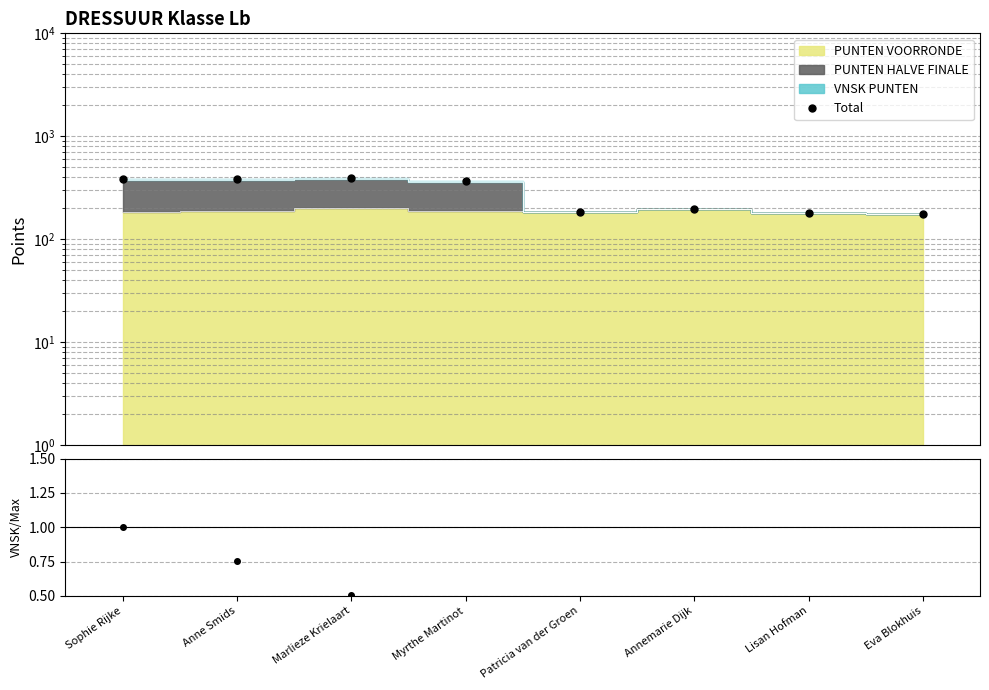

True or false: VNSK ratio and Total cross at least once.

False